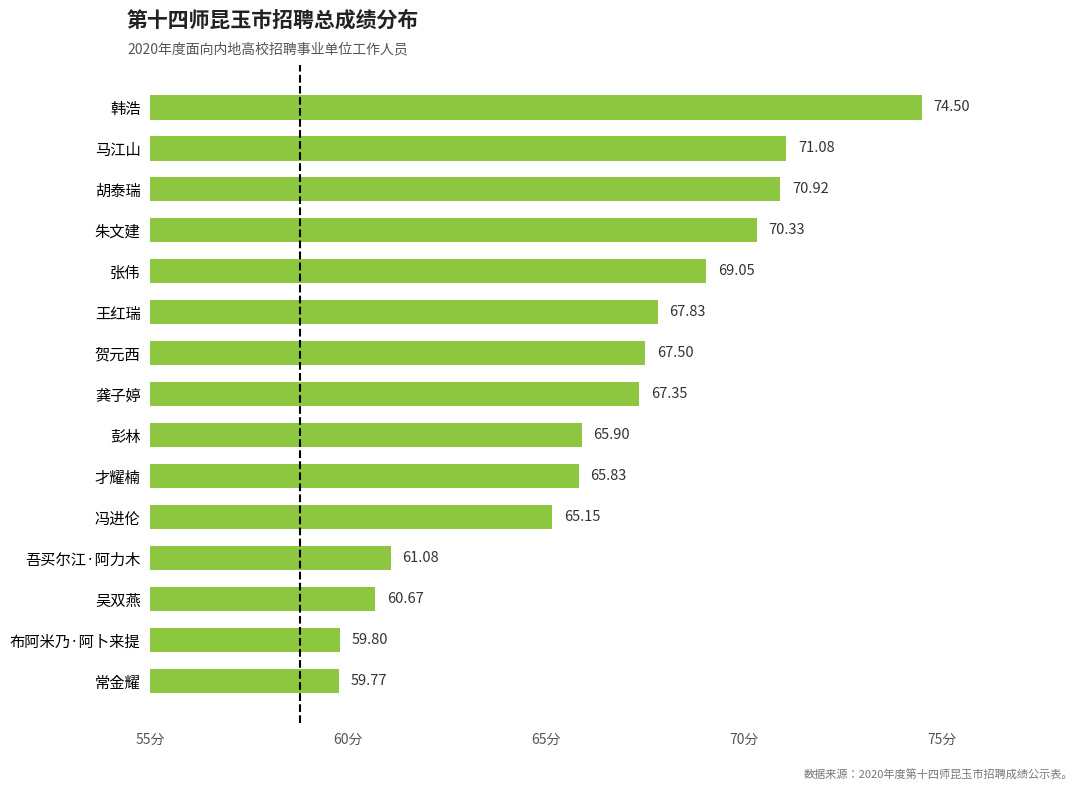

What is the smallest value displayed?

59.8